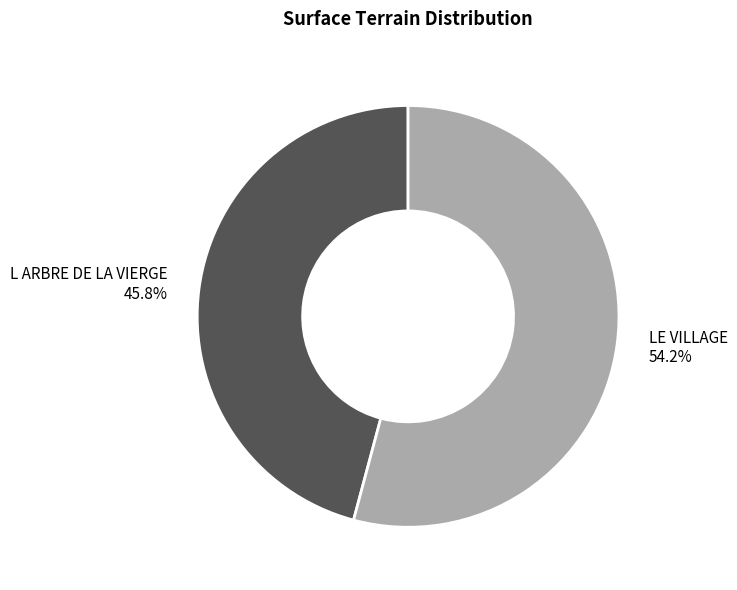

To the nearest percent, what is the average slice percentage?

50%